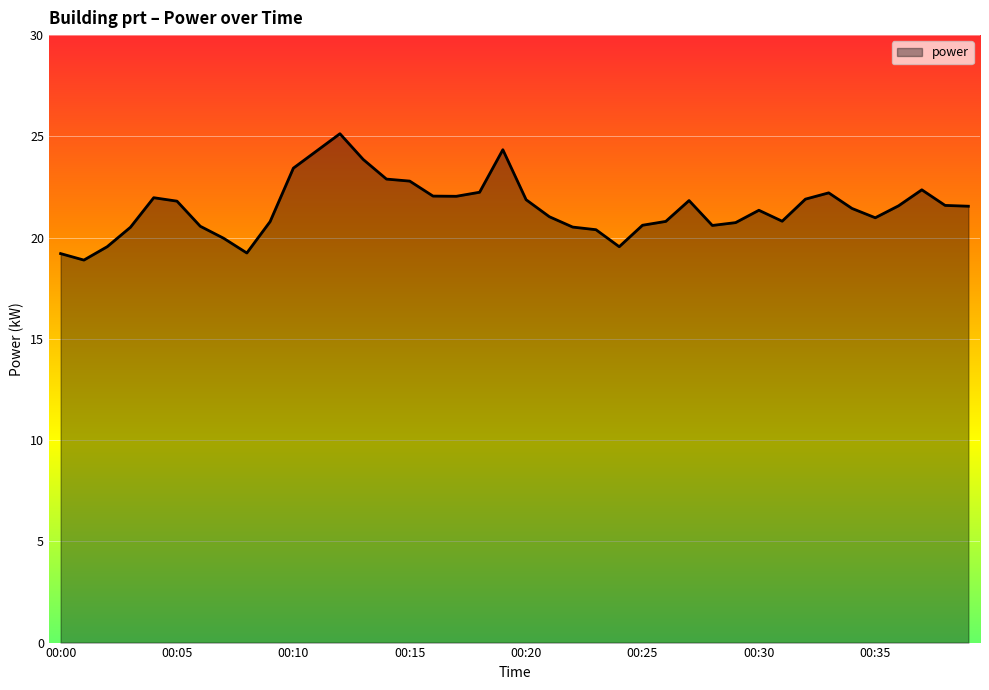

What is the difference between the maximum and minimum values?

6.2